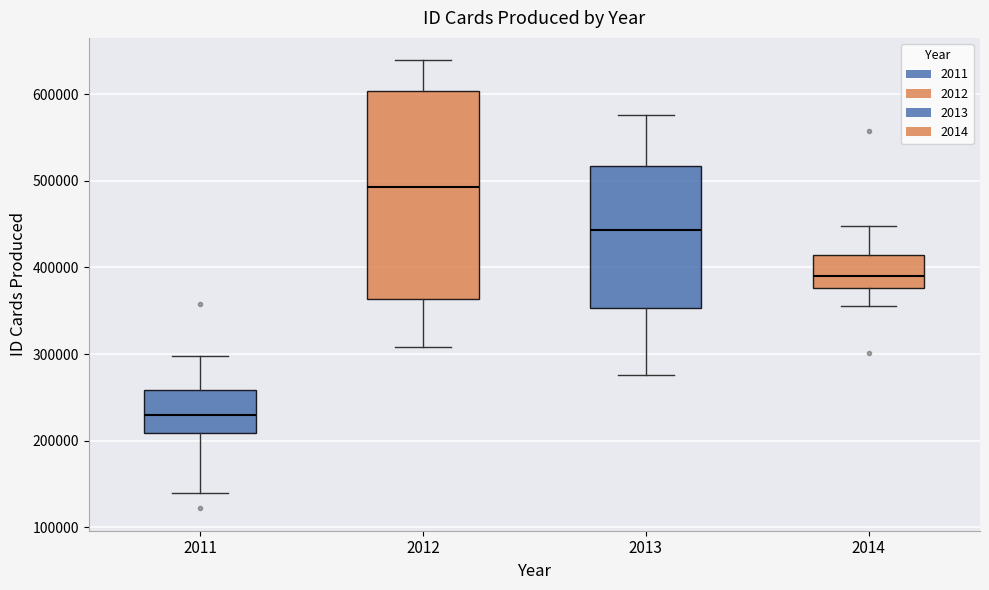

Reading left to right, read every box against the y-axis: the position of its median line, the range the box covers, and the ends of its whiskers. The values are not printed on the chart, so give them approximately, as read against the axis.

2011: median 230000, box 210000 to 260000, whiskers 140000 to 300000
2012: median 490000, box 360000 to 600000, whiskers 310000 to 640000
2013: median 440000, box 350000 to 520000, whiskers 280000 to 580000
2014: median 390000, box 380000 to 410000, whiskers 360000 to 450000